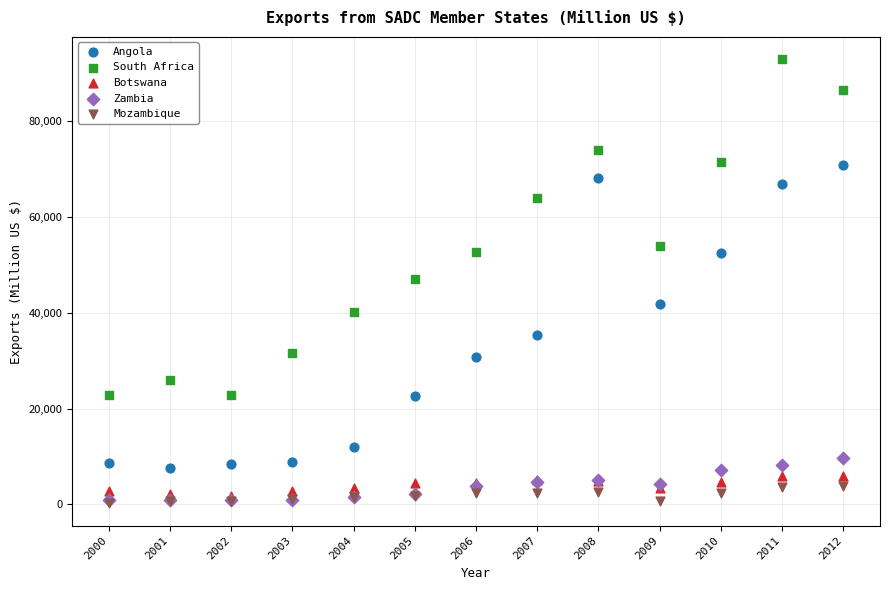

What are all the series names shown in the legend?

Angola, South Africa, Botswana, Zambia, Mozambique